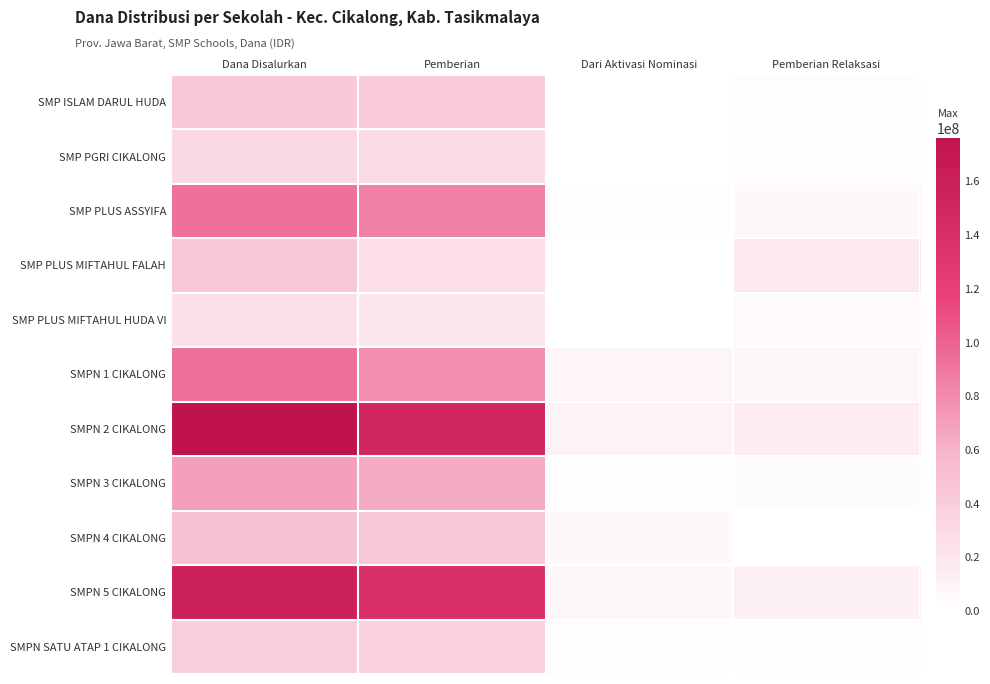

Reading left to right, what are all the values shown in this chart?

SMP ISLAM DARUL HUDA: Dana Disalurkan=43875000	Pemberian=42000000	Dari Aktivasi Nominasi=0	Pemberian Relaksasi=1875000
SMP PGRI CIKALONG: Dana Disalurkan=30750000	Pemberian=28125000	Dari Aktivasi Nominasi=0	Pemberian Relaksasi=2625000
SMP PLUS ASSYIFA: Dana Disalurkan=93000000	Pemberian=85875000	Dari Aktivasi Nominasi=1875000	Pemberian Relaksasi=5250000
SMP PLUS MIFTAHUL FALAH: Dana Disalurkan=44250000	Pemberian=26250000	Dari Aktivasi Nominasi=0	Pemberian Relaksasi=18000000
SMP PLUS MIFTAHUL HUDA VI: Dana Disalurkan=24750000	Pemberian=20250000	Dari Aktivasi Nominasi=0	Pemberian Relaksasi=4500000
SMPN 1 CIKALONG: Dana Disalurkan=94125000	Pemberian=79125000	Dari Aktivasi Nominasi=8250000	Pemberian Relaksasi=6750000
SMPN 2 CIKALONG: Dana Disalurkan=176250000	Pemberian=152250000	Dari Aktivasi Nominasi=9000000	Pemberian Relaksasi=15000000
SMPN 3 CIKALONG: Dana Disalurkan=69750000	Pemberian=64125000	Dari Aktivasi Nominasi=2250000	Pemberian Relaksasi=3375000
SMPN 4 CIKALONG: Dana Disalurkan=49875000	Pemberian=44250000	Dari Aktivasi Nominasi=5625000	Pemberian Relaksasi=0
SMPN 5 CIKALONG: Dana Disalurkan=156375000	Pemberian=139125000	Dari Aktivasi Nominasi=6000000	Pemberian Relaksasi=11250000
SMPN SATU ATAP 1 CIKALONG: Dana Disalurkan=39750000	Pemberian=36750000	Dari Aktivasi Nominasi=1500000	Pemberian Relaksasi=1500000